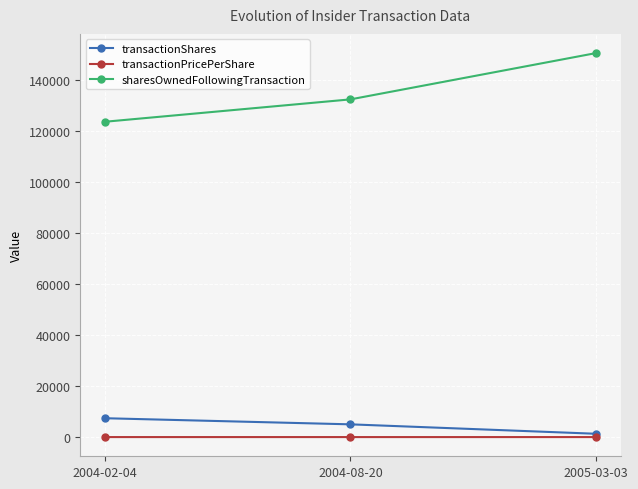

What is the label of the 2nd point from the left?

2004-08-20